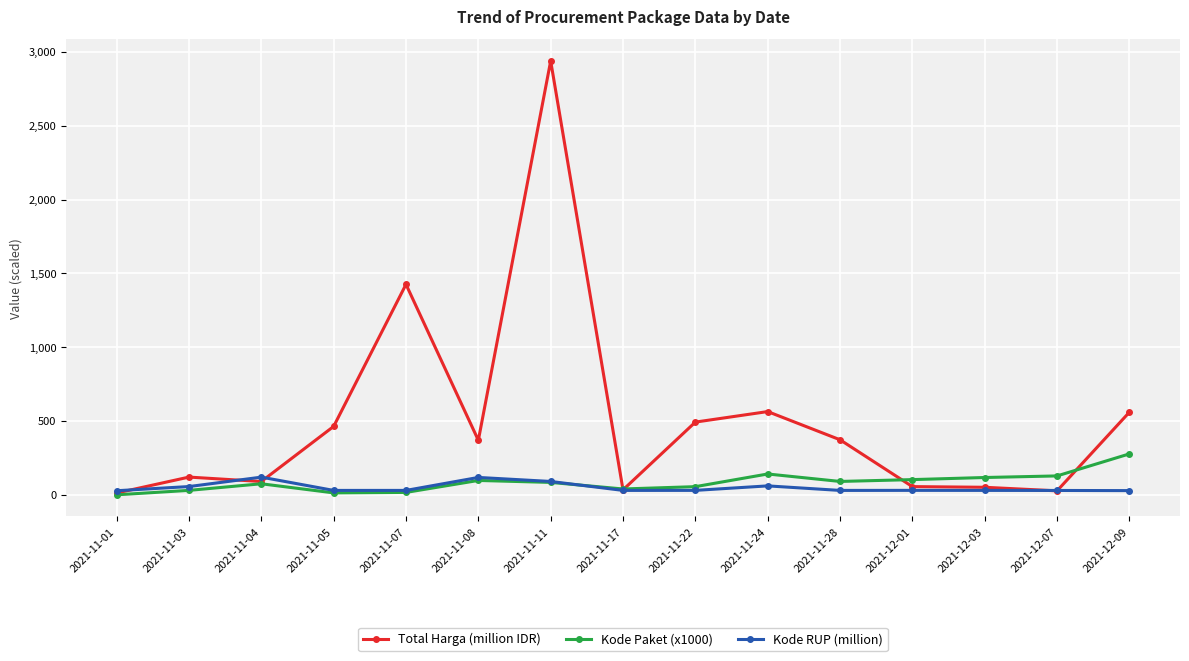

Which category has the highest value across all series?

2021-11-11